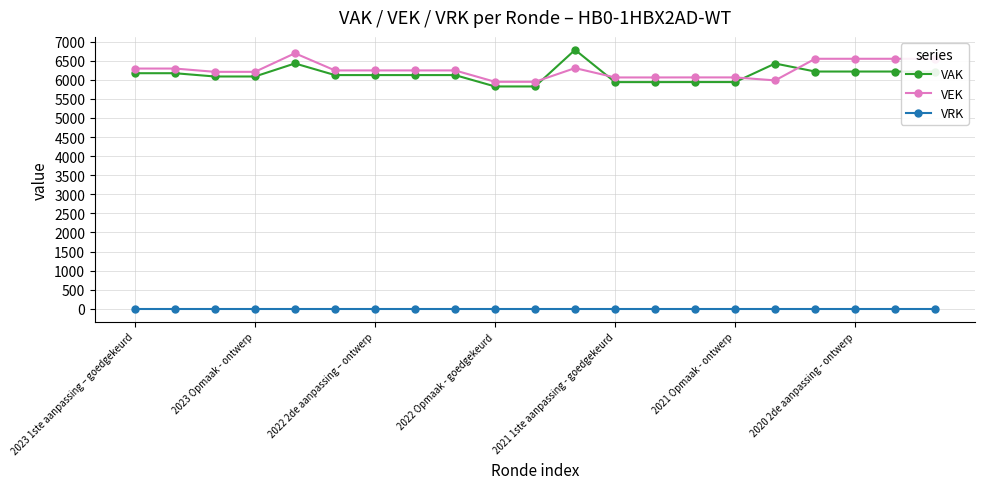

What is the highest value of the VEK series?

6694